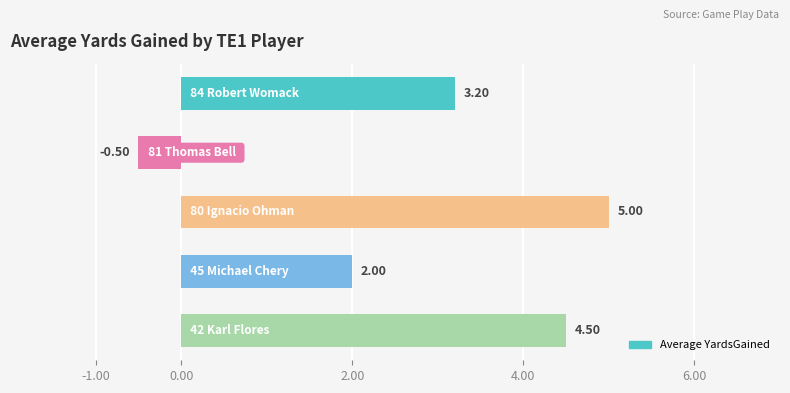

What is the difference between the maximum and minimum values?

5.5